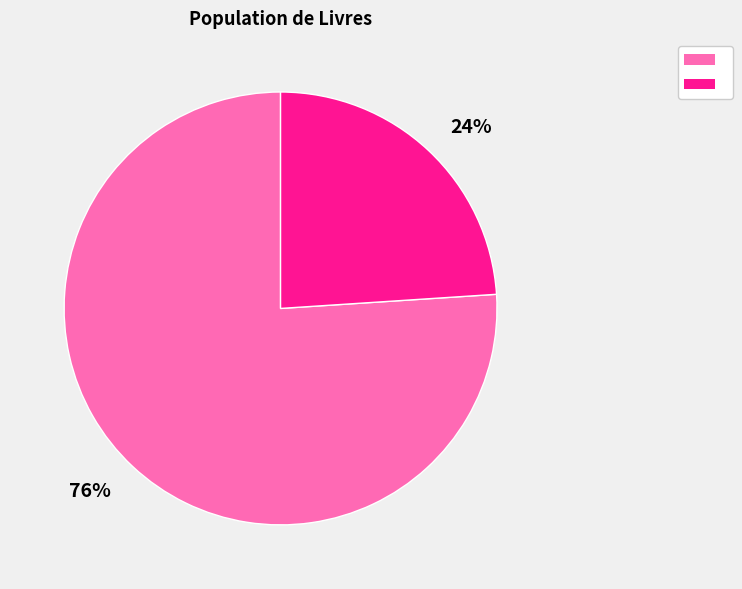

To the nearest percent, what is the average slice percentage?

50%